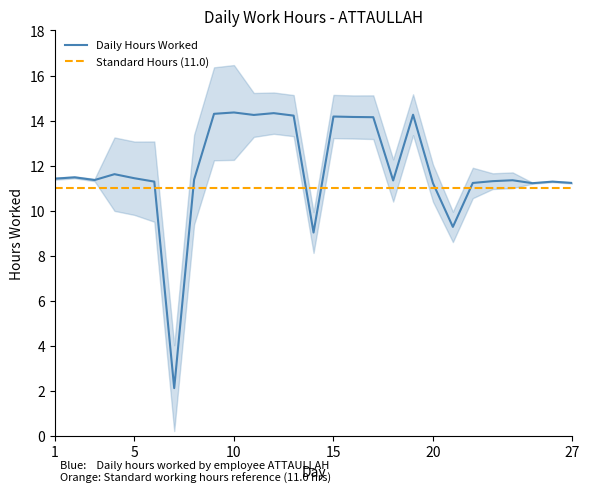

Reading left to right, extract all data points from this chart.

Daily Hours Worked: 11.4	11.5	11.4	11.6	11.4	11.3	2.1	11.4	14.3	14.4	14.2	14.3	14.2	9.0	14.2	14.2	14.2	11.3	14.3	11.2	9.3	11.2	11.3	11.3	11.2	11.3	11.2
Standard Hours (11.0): 11.0	11.0	11.0	11.0	11.0	11.0	11.0	11.0	11.0	11.0	11.0	11.0	11.0	11.0	11.0	11.0	11.0	11.0	11.0	11.0	11.0	11.0	11.0	11.0	11.0	11.0	11.0